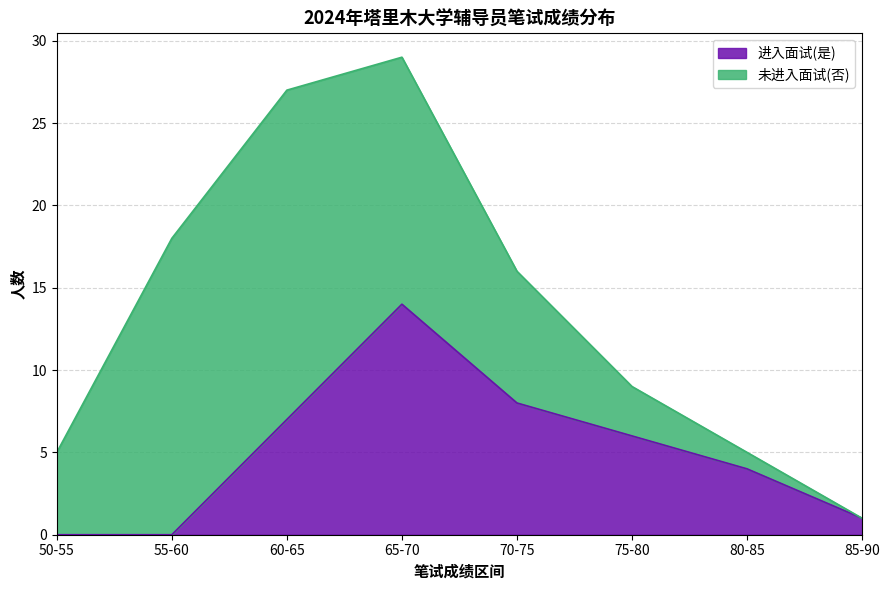

What is the change in value from 65-70 to 70-75?

-6